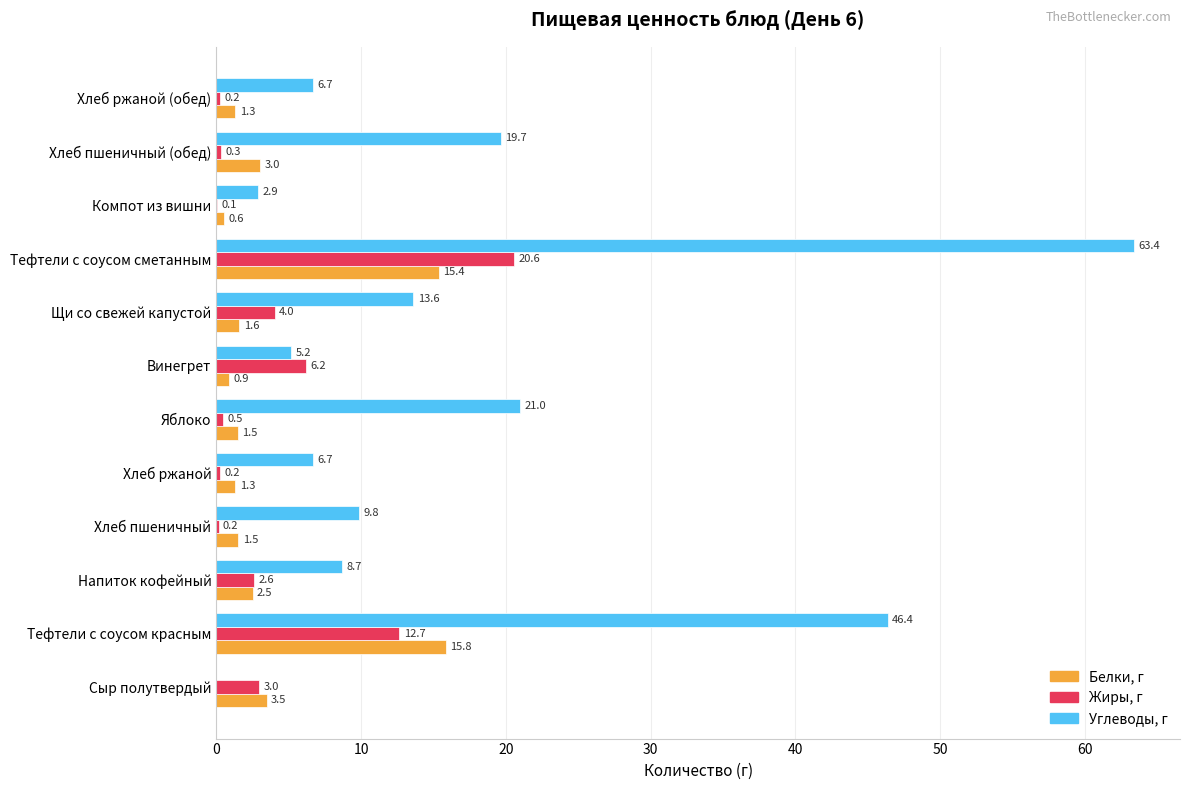

Which category has the highest value in the Углеводы, г series?

Тефтели с соусом сметанным